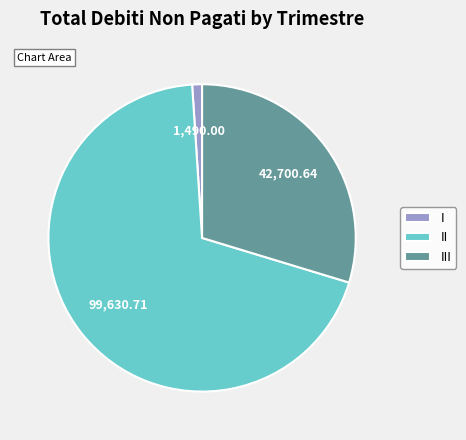

Which slice represents more than half of the pie?

II